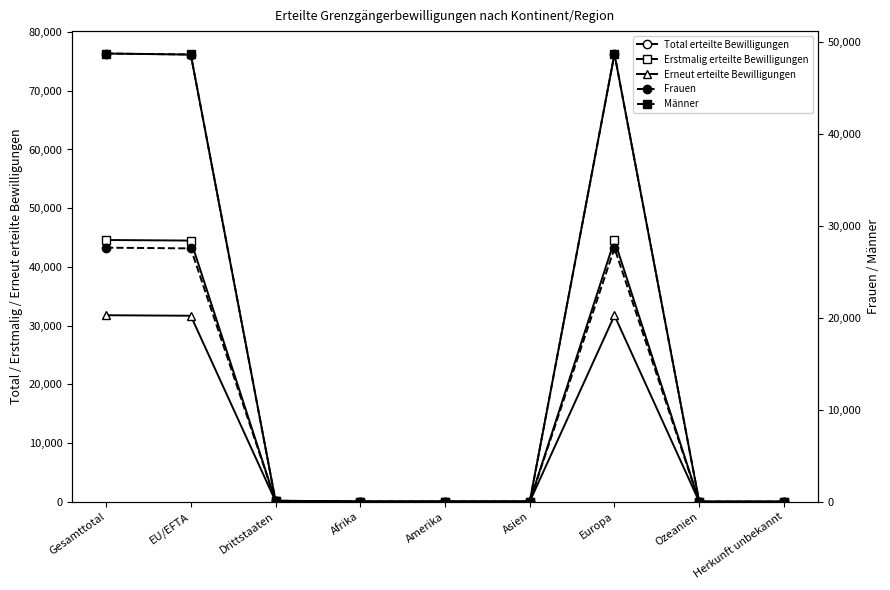

What is the sum of the Frauen values at Amerika and EU/EFTA?

27550